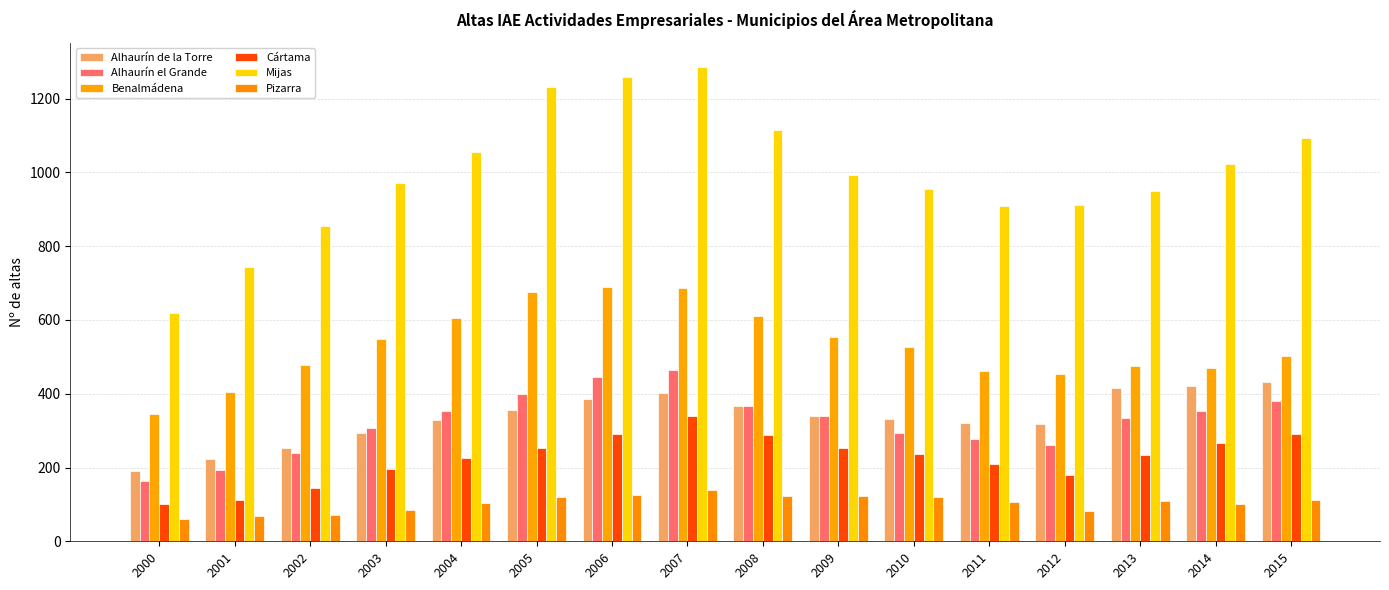

What are all the series names shown in the legend?

Alhaurín de la Torre, Alhaurín el Grande, Benalmádena, Cártama, Mijas, Pizarra